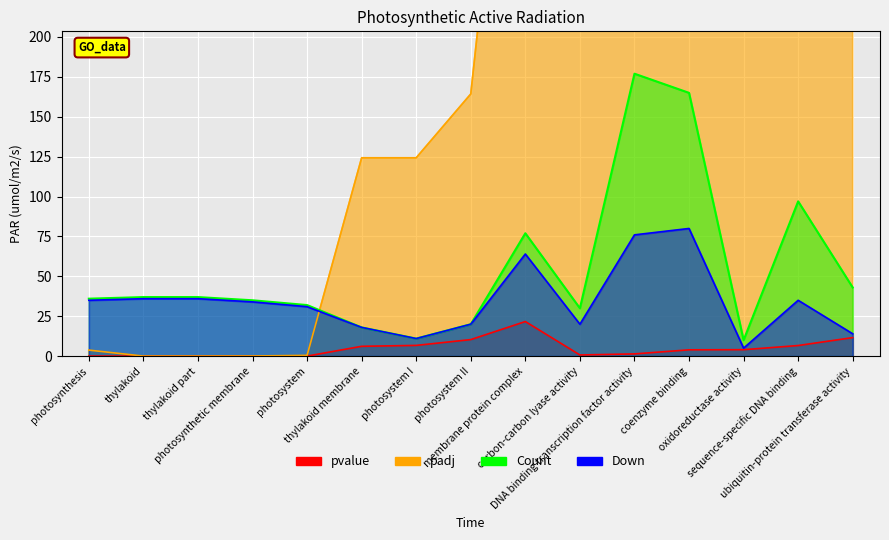

At which label does Down first exceed 34?

photosynthesis